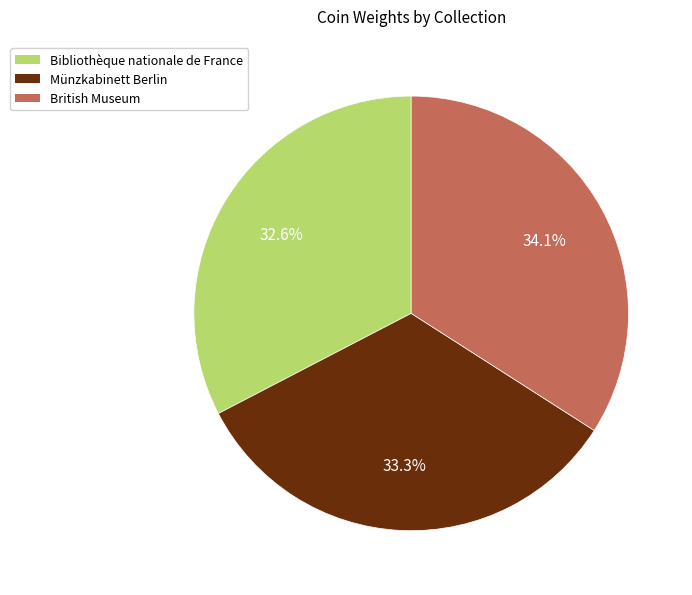

What percentage is the Münzkabinett Berlin slice, to the nearest percent?

33%